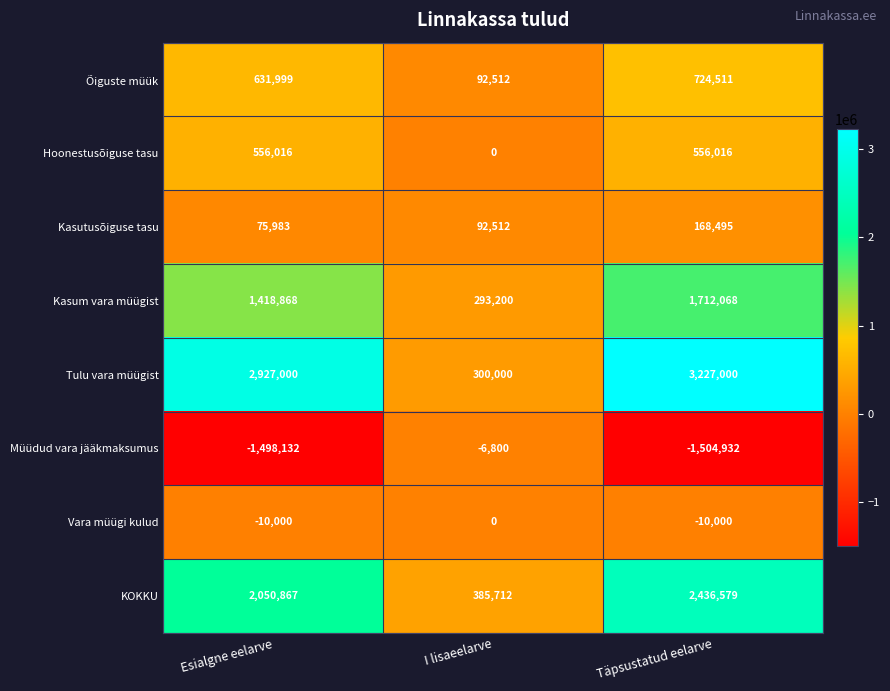

Reading left to right, transcribe all the data shown in this chart.

Õiguste müük: Esialgne eelarve=631999	I lisaeelarve=92512	Täpsustatud eelarve=724511
Hoonestusõiguse tasu: Esialgne eelarve=556016	I lisaeelarve=0	Täpsustatud eelarve=556016
Kasutusõiguse tasu: Esialgne eelarve=75983	I lisaeelarve=92512	Täpsustatud eelarve=168495
Kasum vara müügist: Esialgne eelarve=1418868	I lisaeelarve=293200	Täpsustatud eelarve=1712068
Tulu vara müügist: Esialgne eelarve=2927000	I lisaeelarve=300000	Täpsustatud eelarve=3227000
Müüdud vara jääkmaksumus: Esialgne eelarve=-1498132	I lisaeelarve=-6800	Täpsustatud eelarve=-1504932
Vara müügi kulud: Esialgne eelarve=-10000	I lisaeelarve=0	Täpsustatud eelarve=-10000
KOKKU: Esialgne eelarve=2050867	I lisaeelarve=385712	Täpsustatud eelarve=2436579